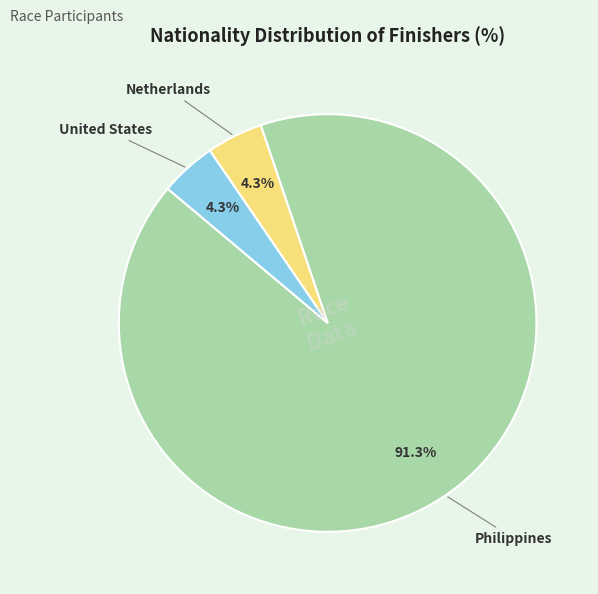

Approximately how many times larger is the value at United States compared to Netherlands?

1.0